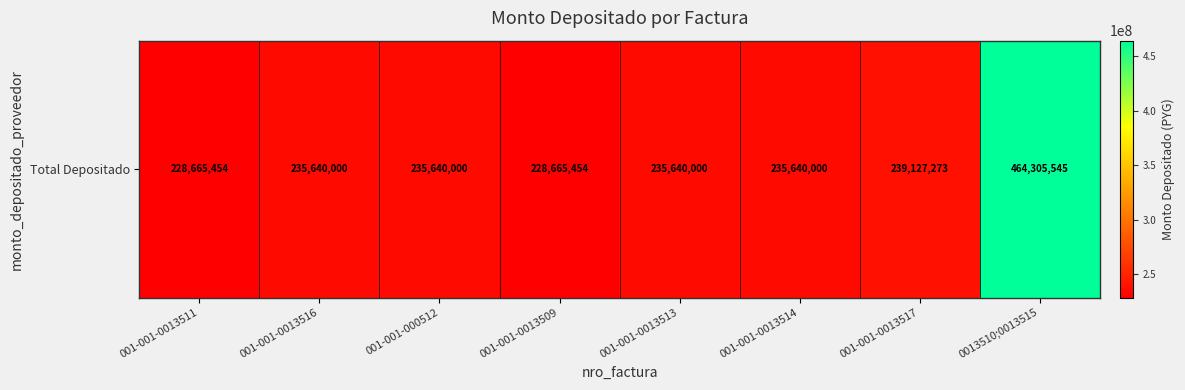

List the labels in order of value, largest first.

0013510;0013515, 001-001-0013517, 001-001-0013516, 001-001-000512, 001-001-0013513, 001-001-0013514, 001-001-0013511, 001-001-0013509